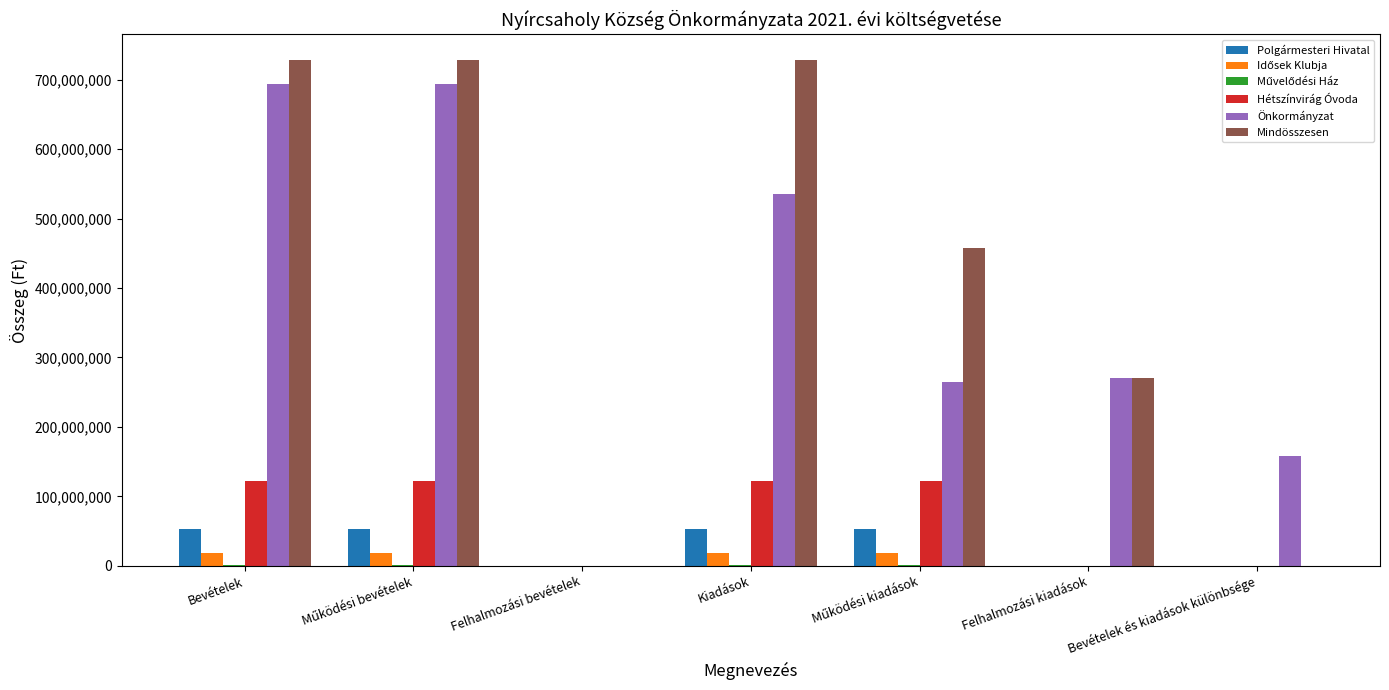

What is the highest value of the Mindösszesen series?

728850760